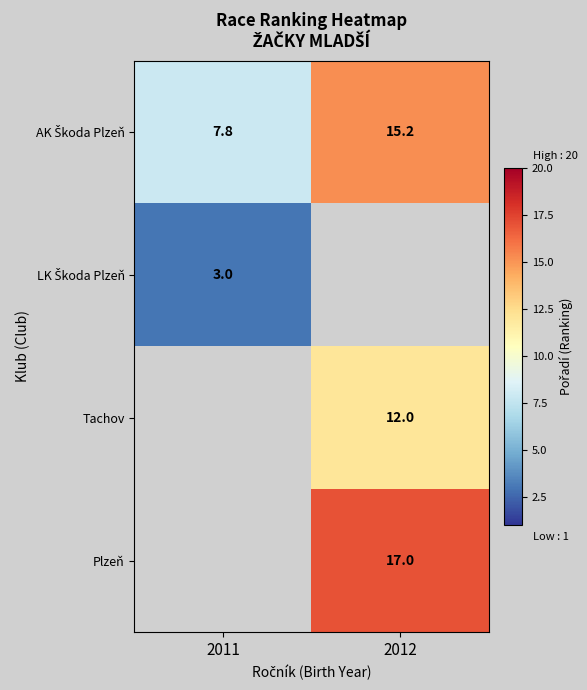

Count the number of data series in this chart.

4